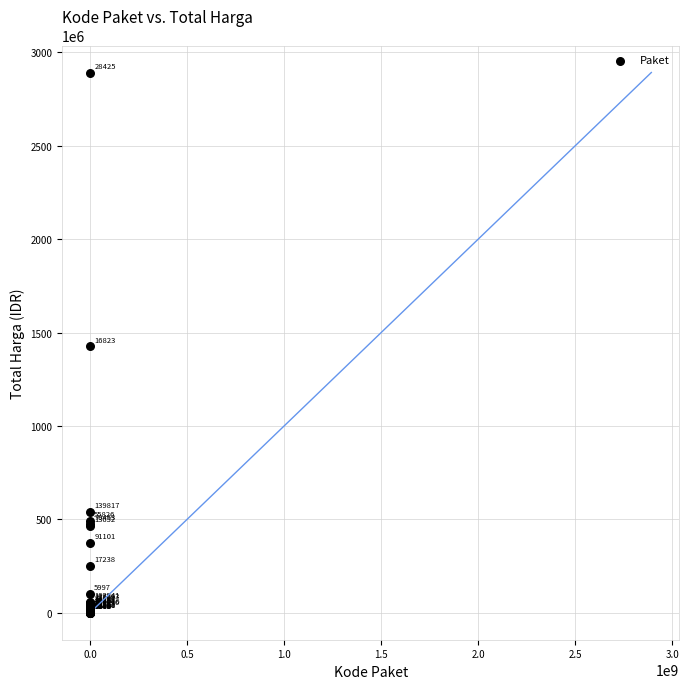

What Y value in the scatter plot is closest to 1446100000?

1425867900